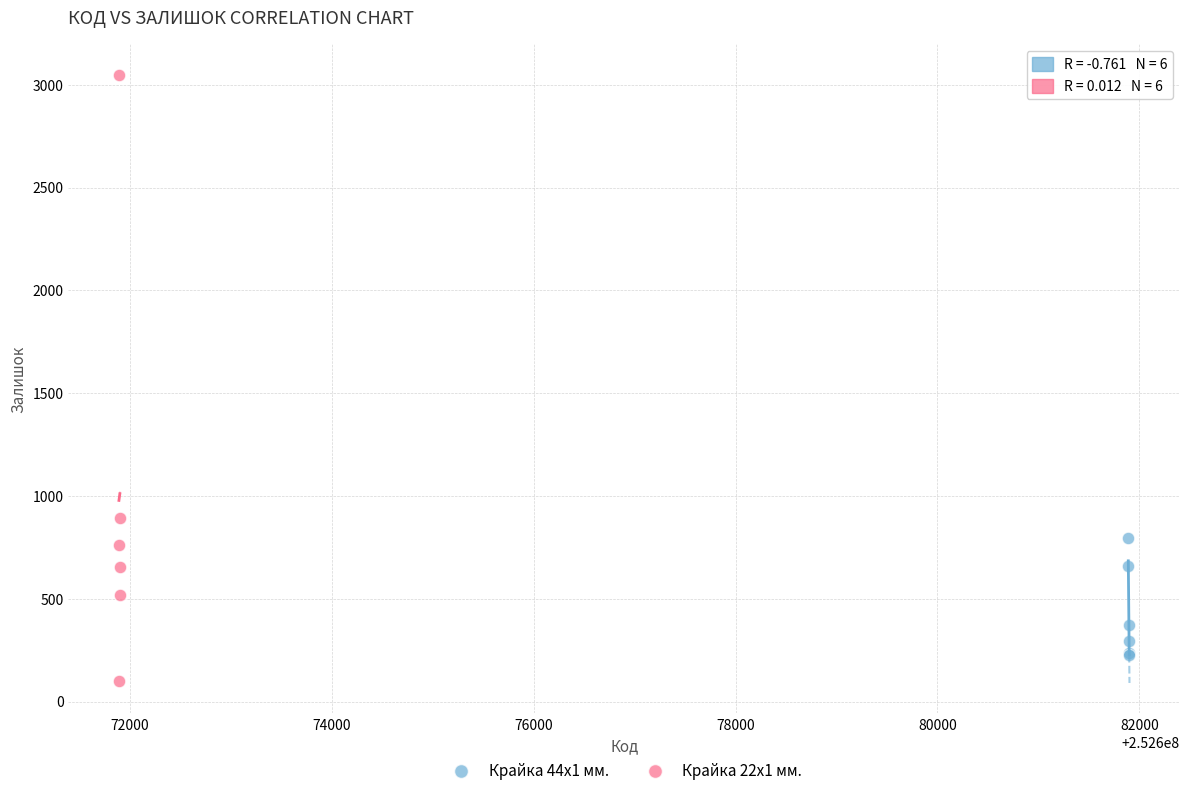

What are all the series names shown in the legend?

Крайка 44x1 мм., Крайка 22x1 мм.